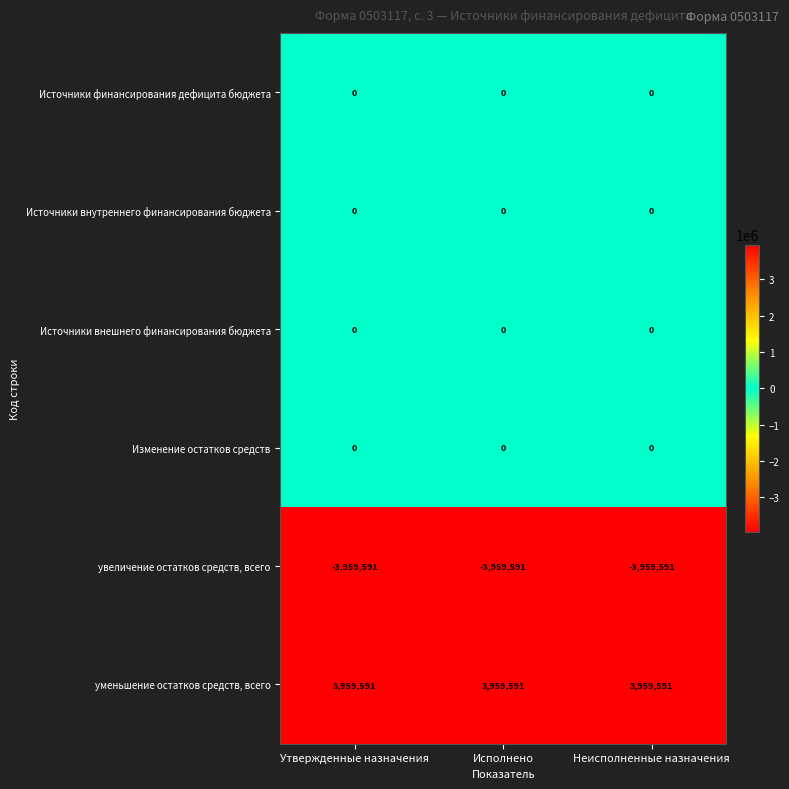

What is the smallest value displayed?

-3959591